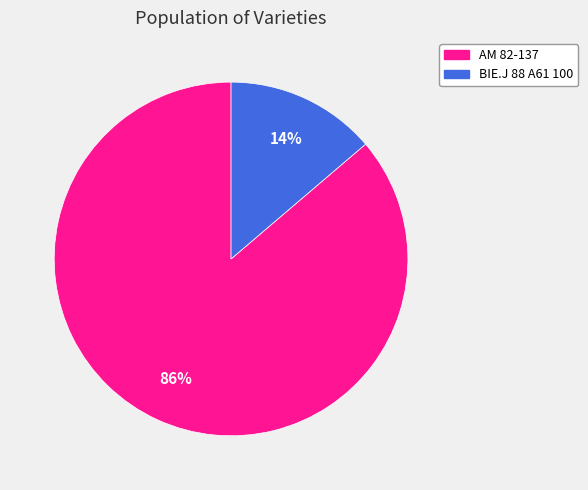

How many segments does this pie chart have?

2